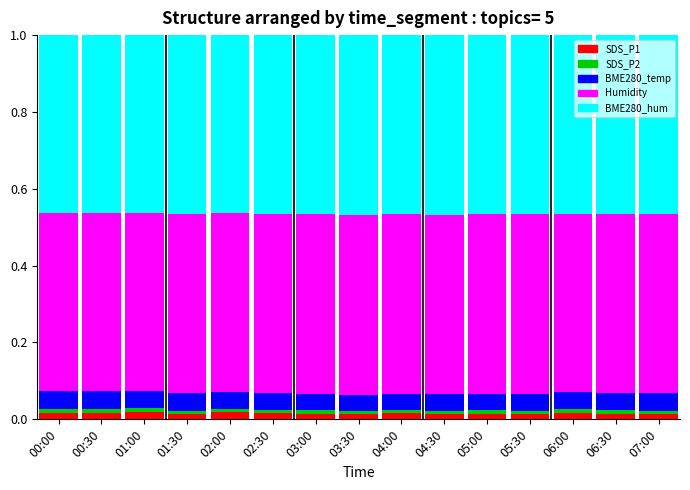

What position from the right is 06:30?

2